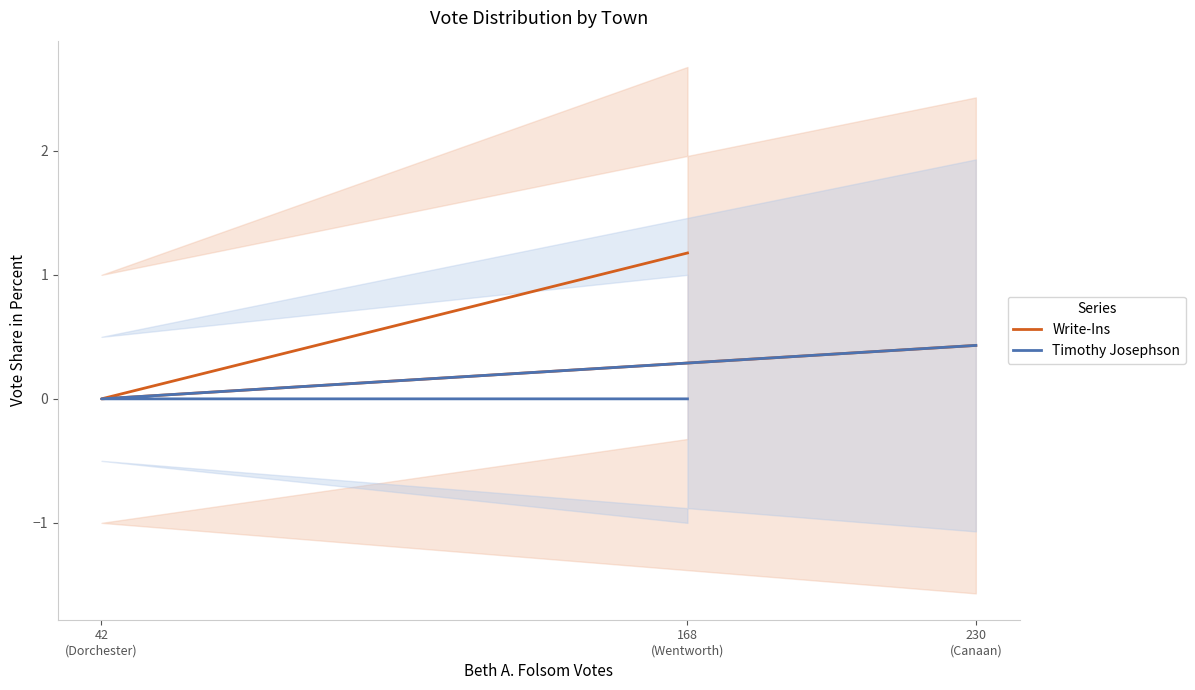

The value of Timothy Josephson at 168
(Wentworth) is -0.2. True or false?

False